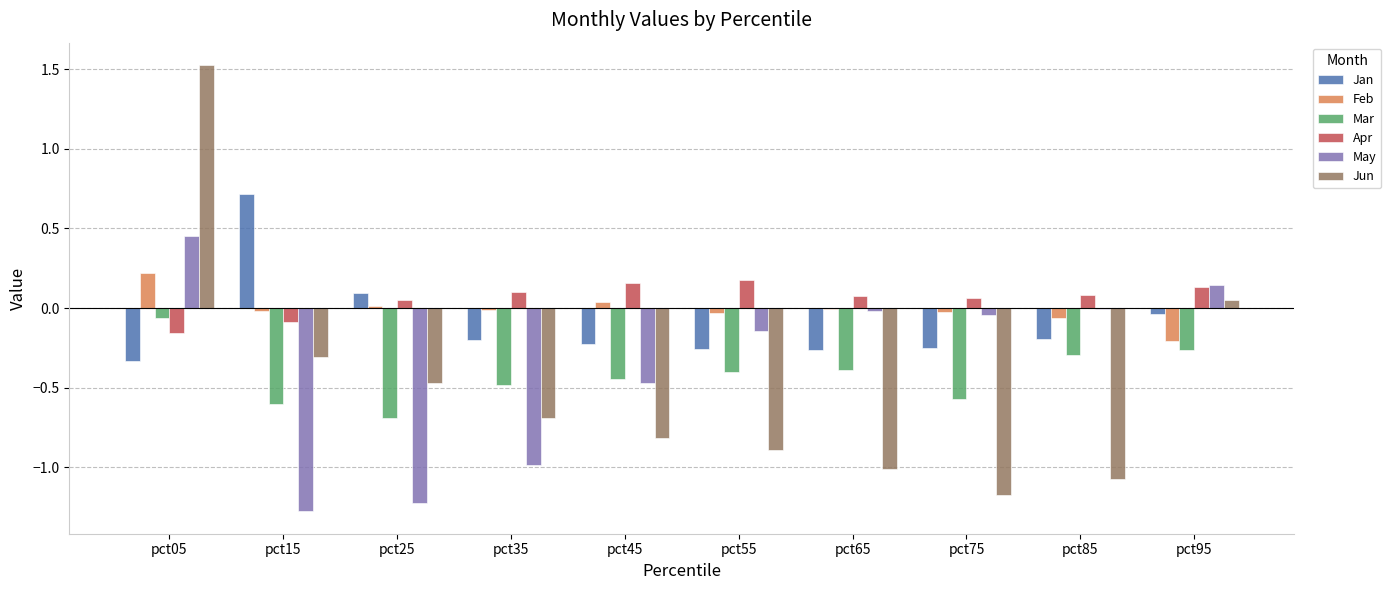

Which series has the largest range (max minus min)?

Jun